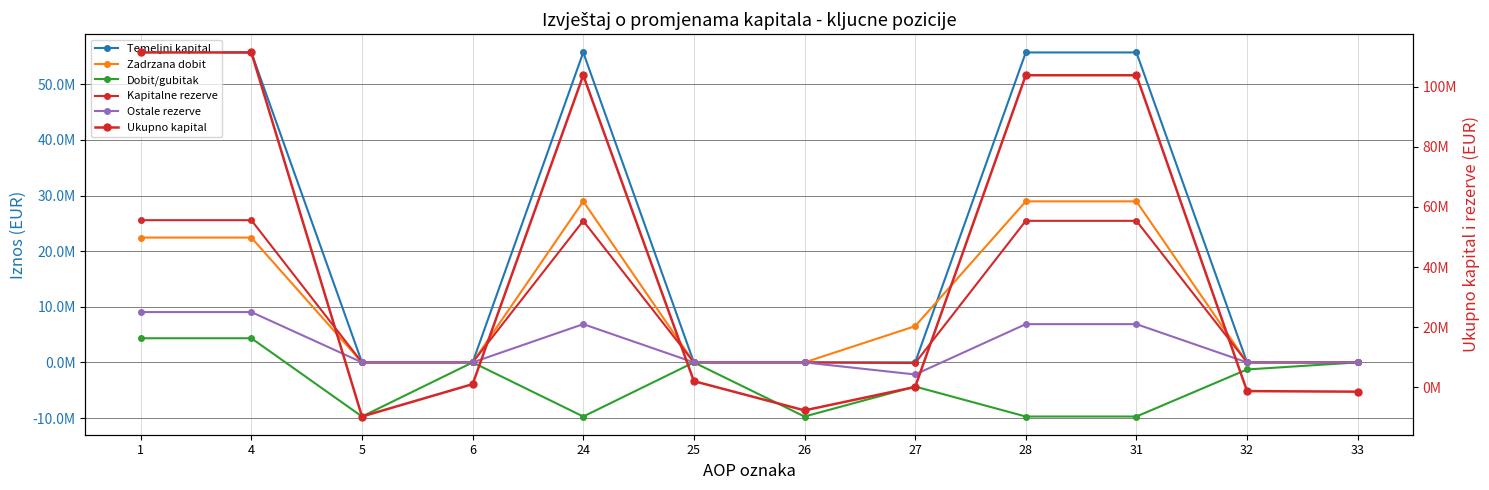

Where is the first local minimum for Dobit/gubitak?

5